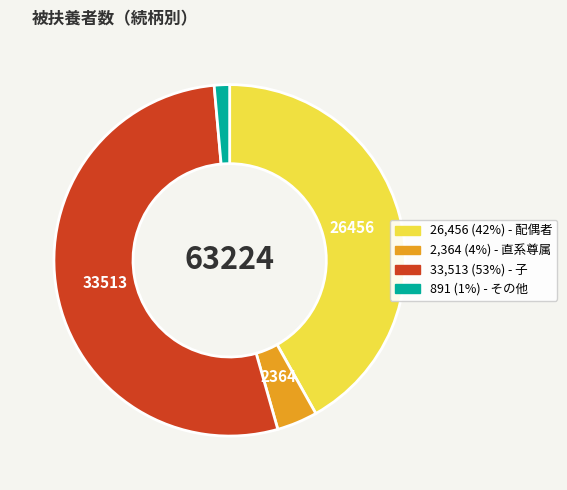

Is there a majority slice in this chart?

Yes